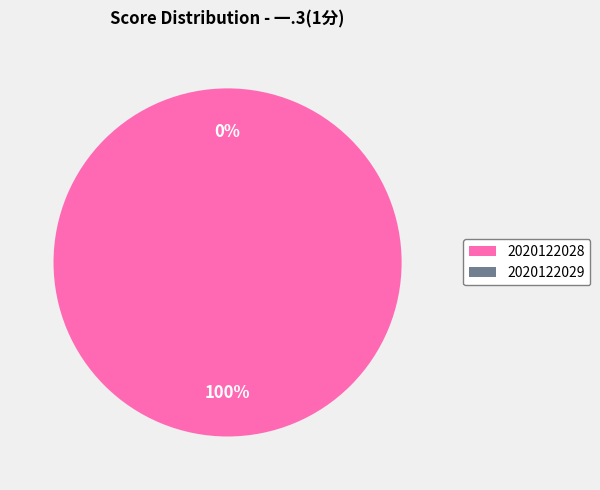

True or false: 2020122029 accounts for 0% of the total.

True